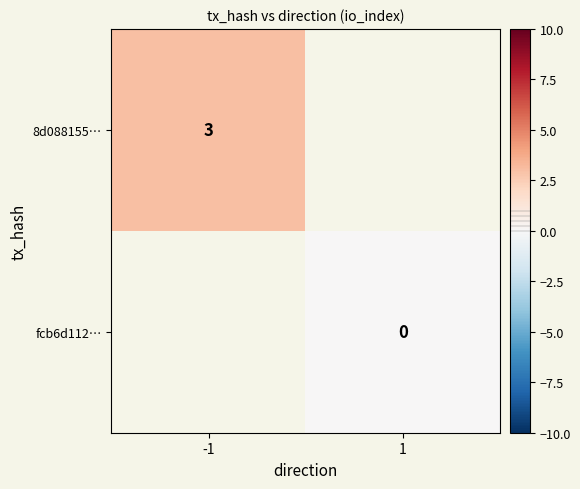

At which label does fcb6d112… reach its peak?

-1